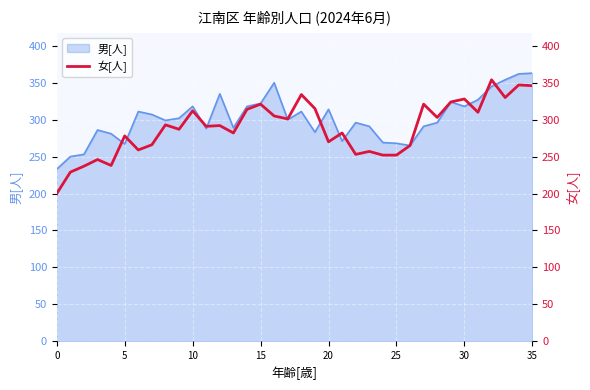

True or false: there are more than 0 points higher than both neighbors.

True